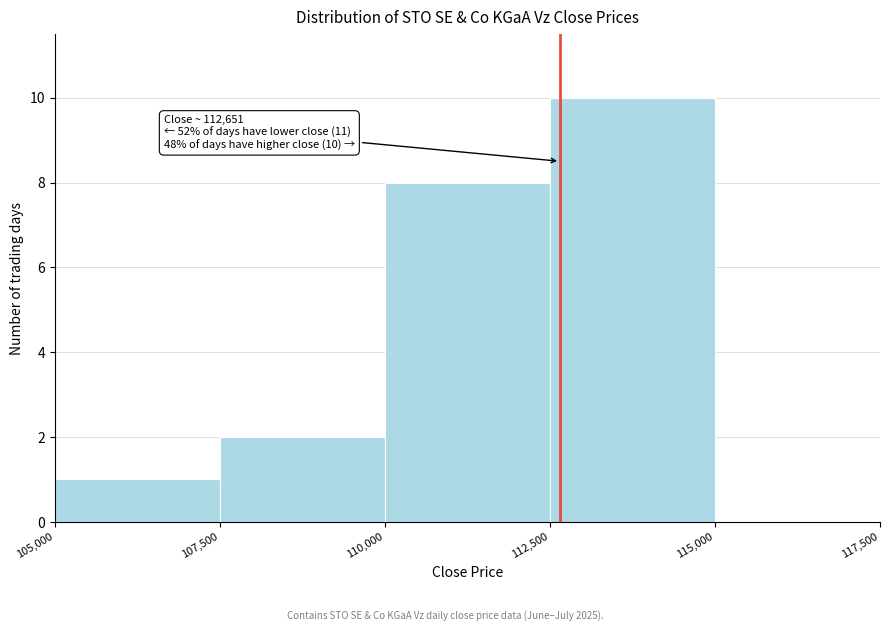

Over which range of the x-axis is the bar tallest?

112,500 to 115,000